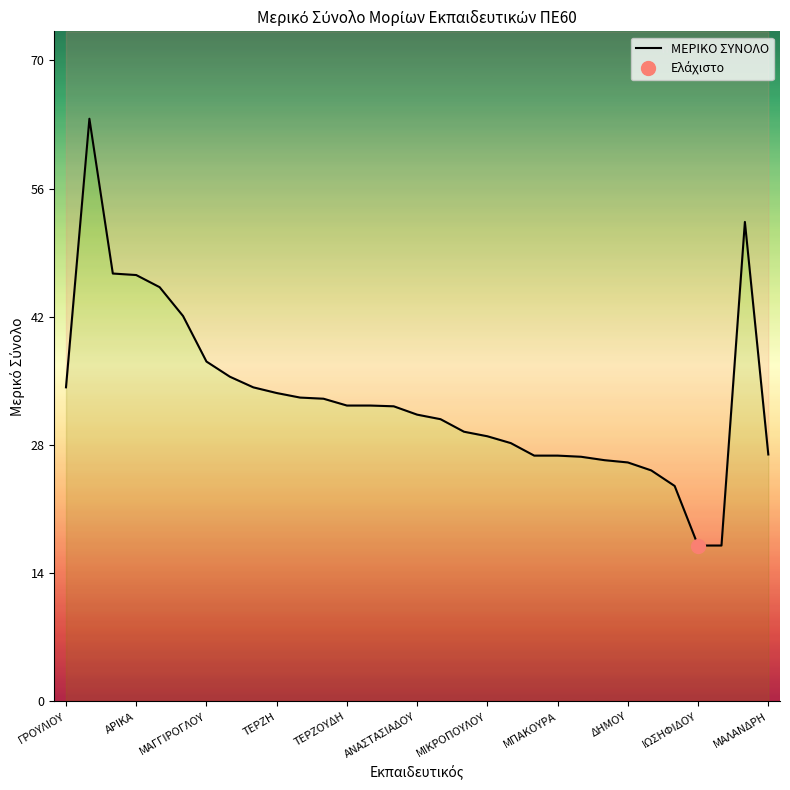

What is the difference between the second highest and second lowest values?

35.5